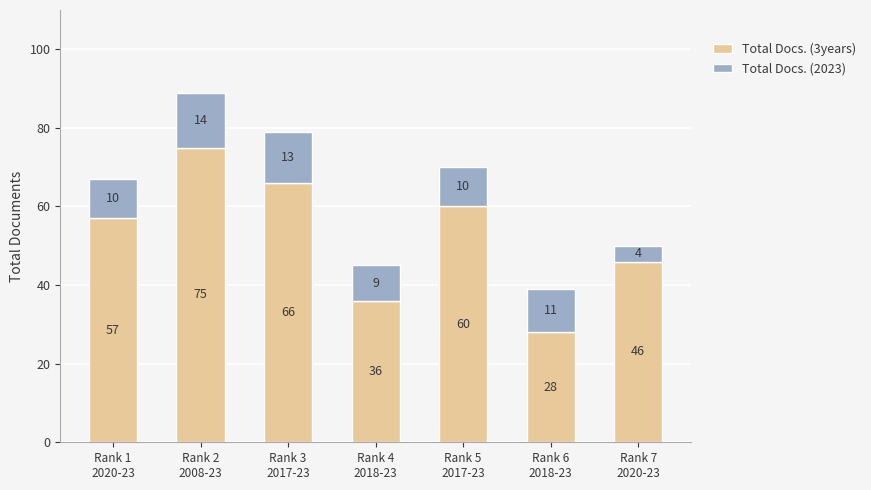

What is the minimum value for Total Docs. (3years)?

28